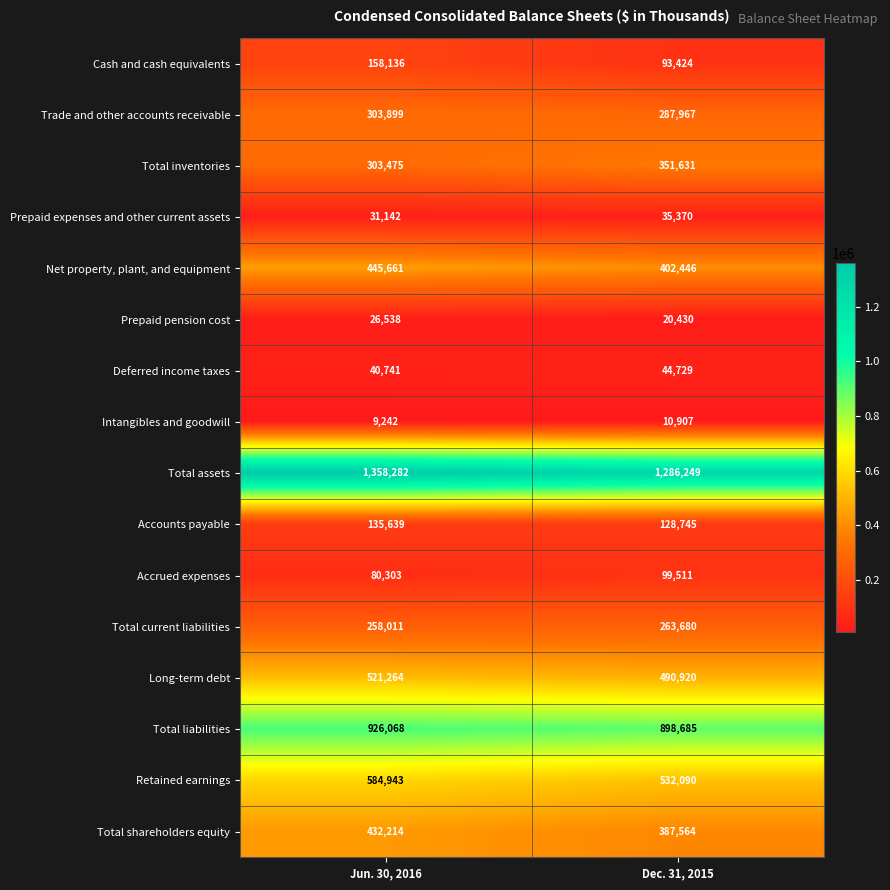

Is the value of Cash and cash equivalents at Jun. 30, 2016 greater than the value of Net property, plant, and equipment at Jun. 30, 2016?

No